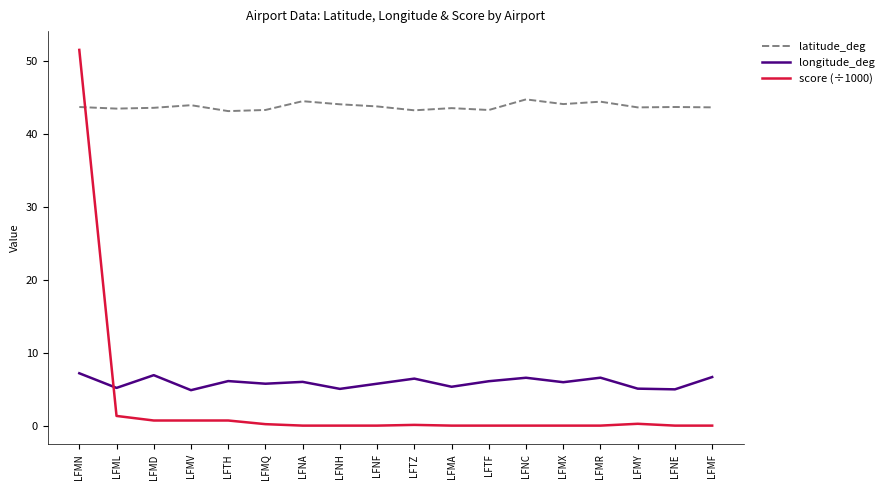

What is the difference between the maximum and minimum values in the longitude_deg series?

2.3